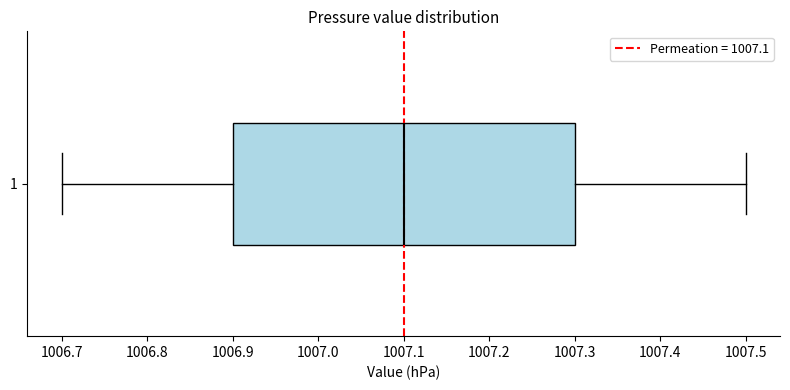

Read this box plot against the x-axis: the position of the median line, the range covered by the box, and the ends of both whiskers. The values are not printed on the chart, so give them approximately, as read against the axis.

median 1007.1, box 1006.9 to 1007.3, whiskers 1006.7 to 1007.5